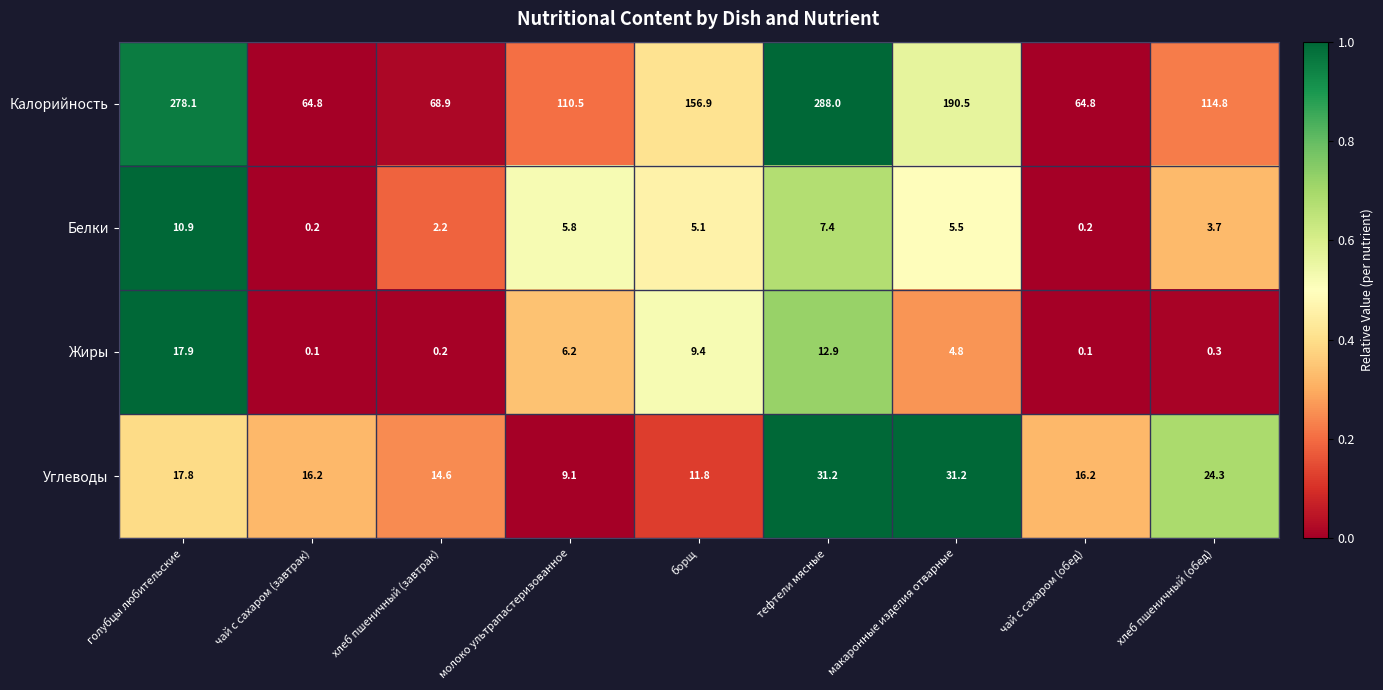

List the series in order of their peak value, highest first.

Калорийность, Углеводы, Жиры, Белки